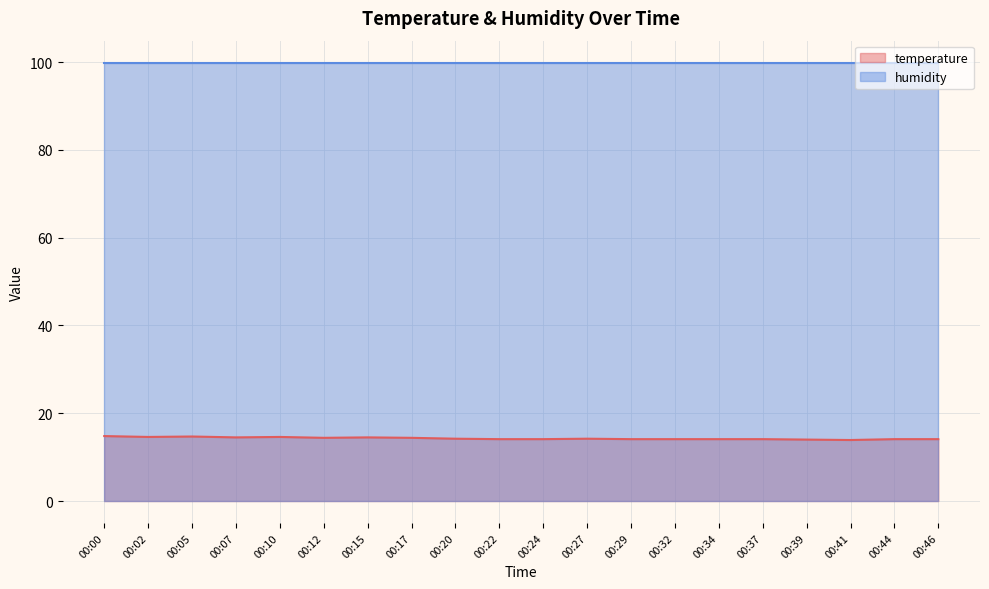

Approximately how many times larger is the value at 00:32 compared to 00:20?

1.0